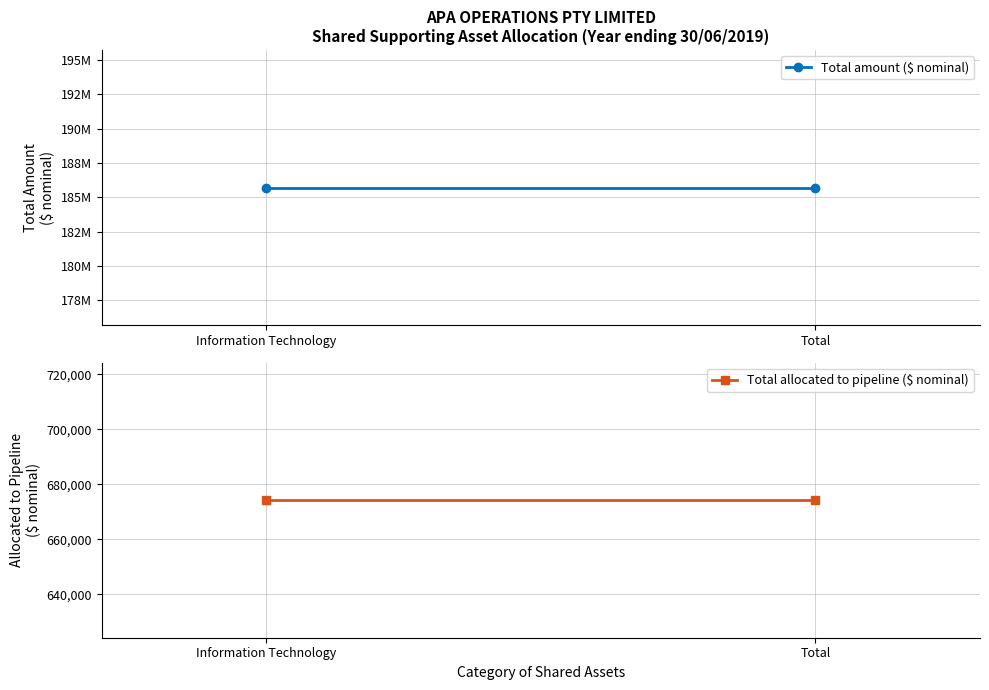

Reading left to right, what are all the values shown in this chart?

Total amount ($ nominal): 185711171.0	185711171.0
Total allocated to pipeline ($ nominal): 674250.7	674250.7